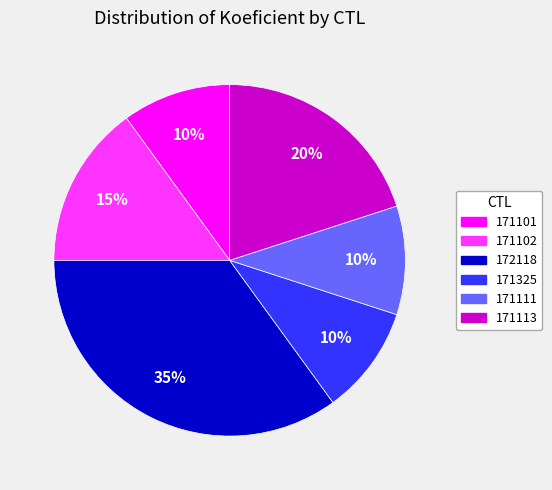

To the nearest percent, what is the difference between the 171102 and 171111 slice percentages?

5%